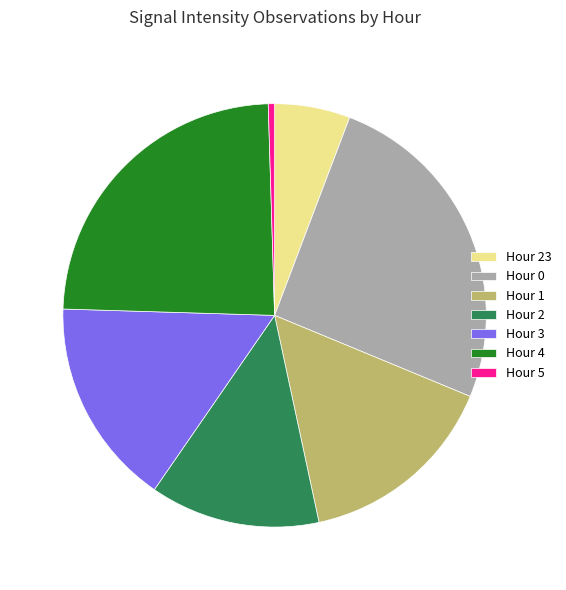

True or false: Hour 1 accounts for 15% of the total.

True